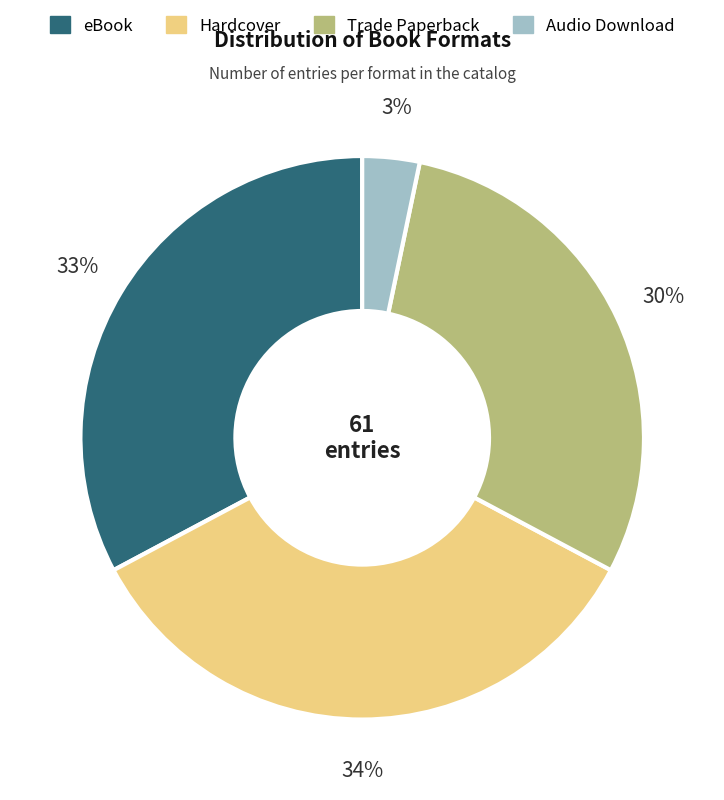

Approximately how many times larger is the value at Trade Paperback compared to eBook?

0.9